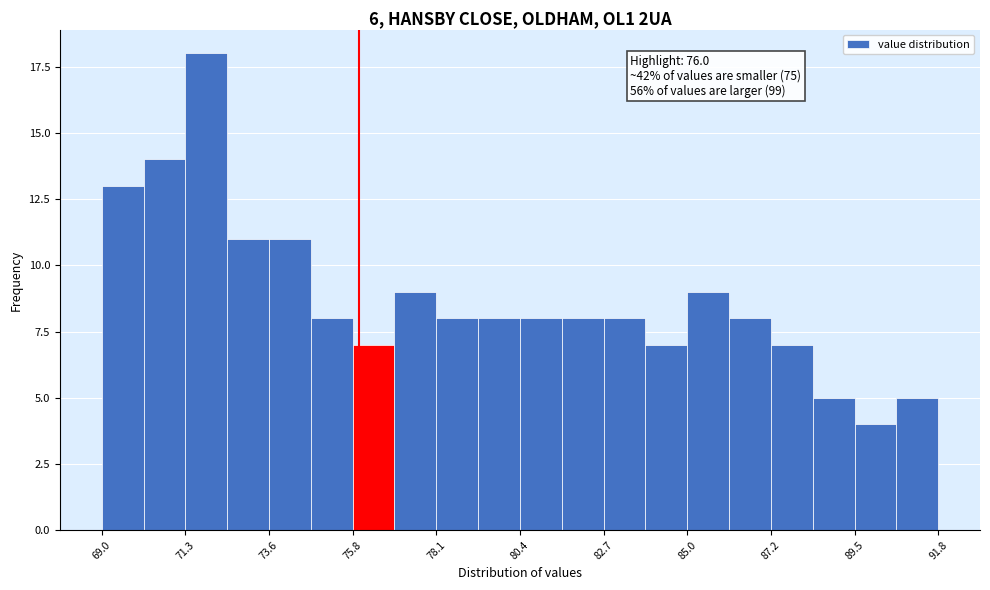

Read against the x-axis, roughly where is the centre of the tallest bar?

72.0